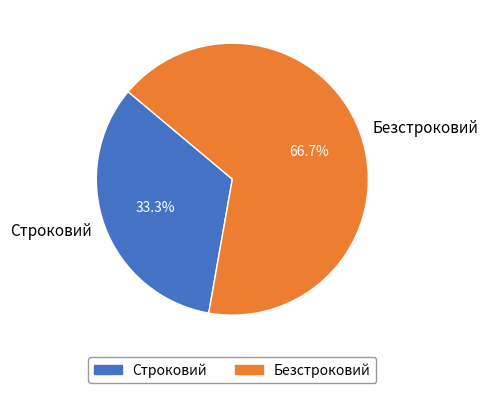

How many segments does this pie chart have?

2